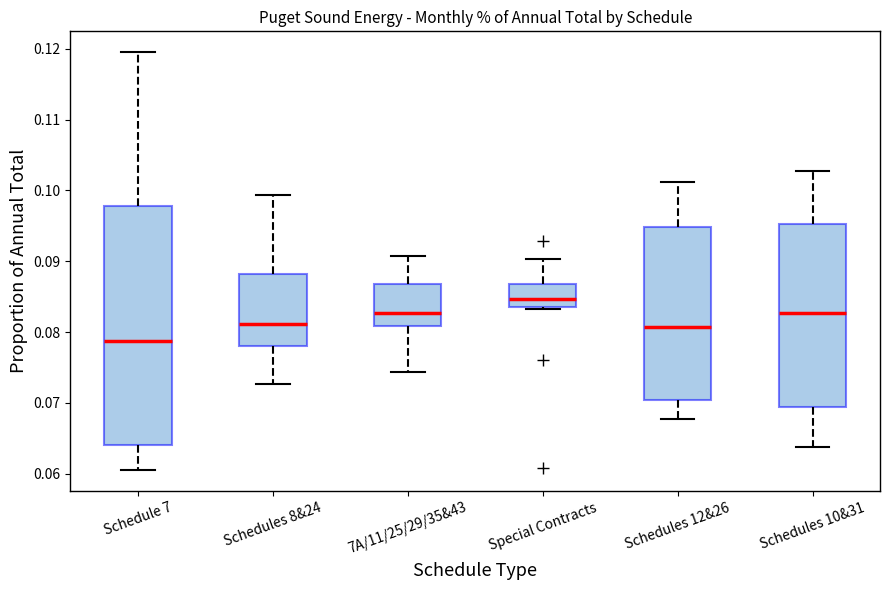

Which box's median line is the lowest?

Schedule 7